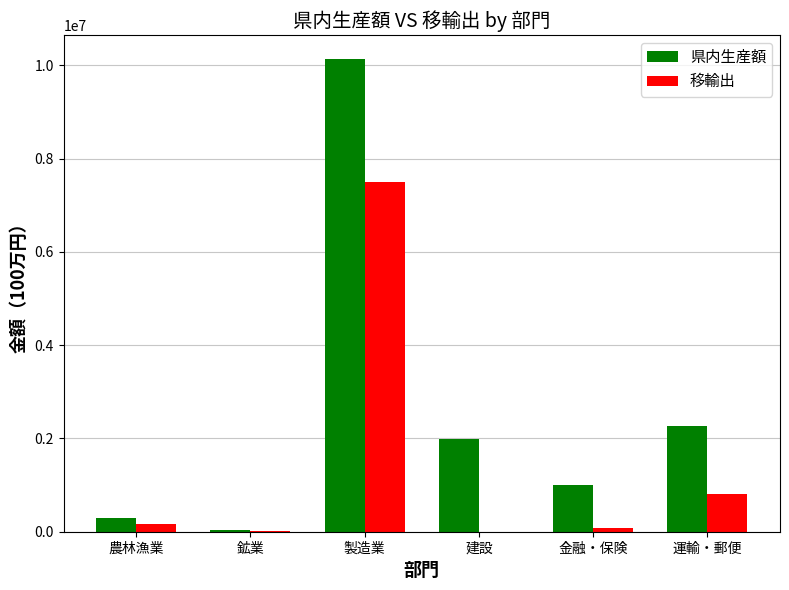

Which series changed the most between 農林漁業 and 建設?

県内生産額